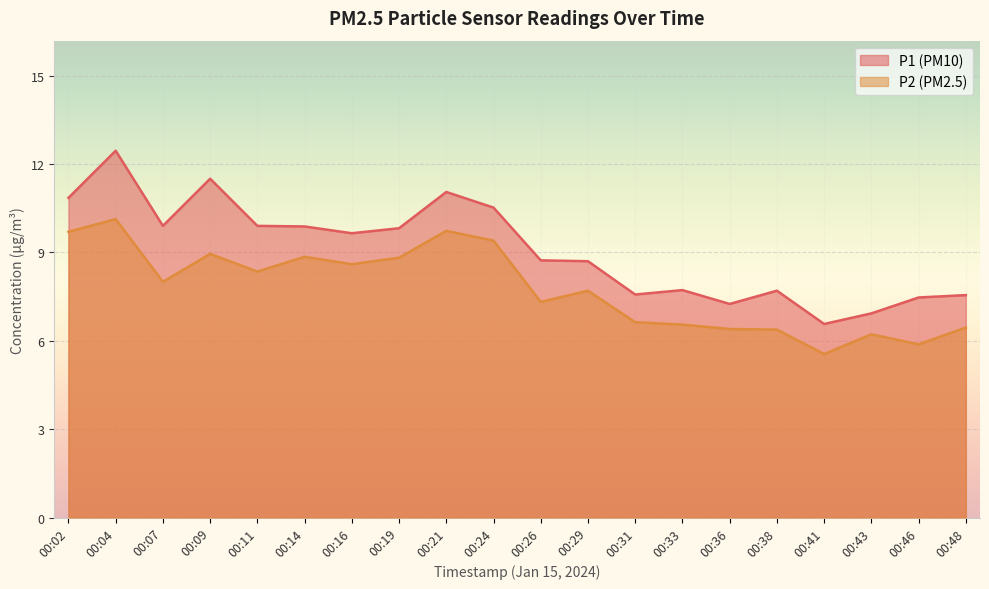

What is the sum of the P1 values at 00:29 and 00:11?

18.6